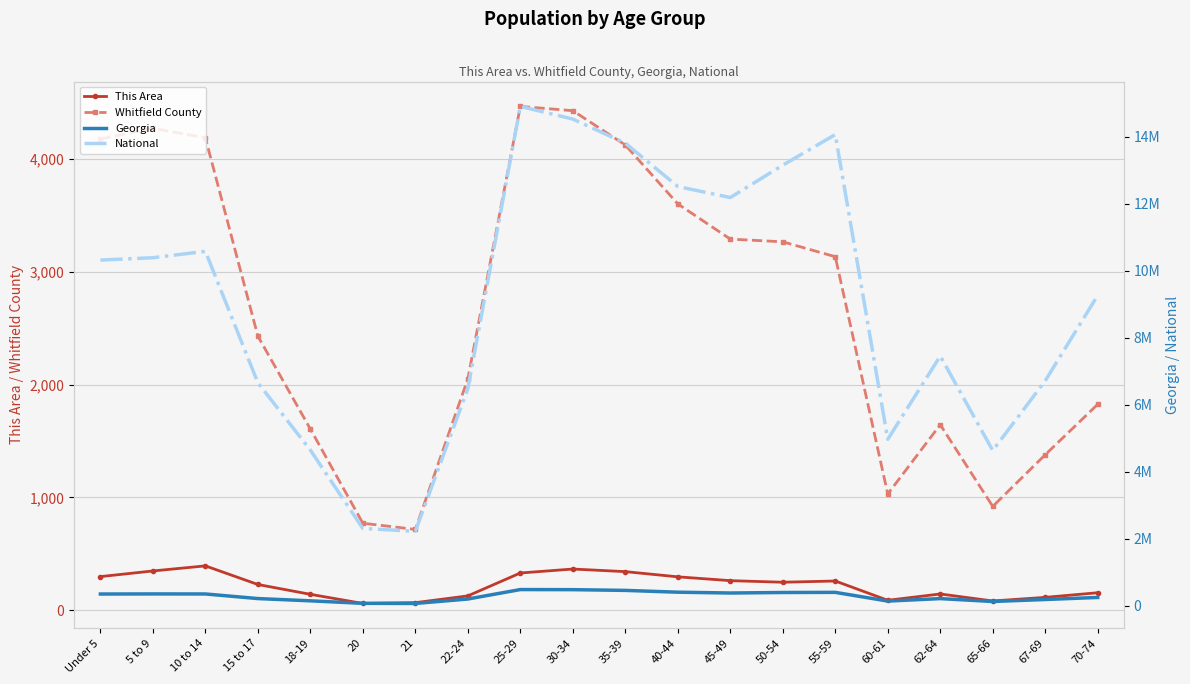

What is the smallest value displayed?

60